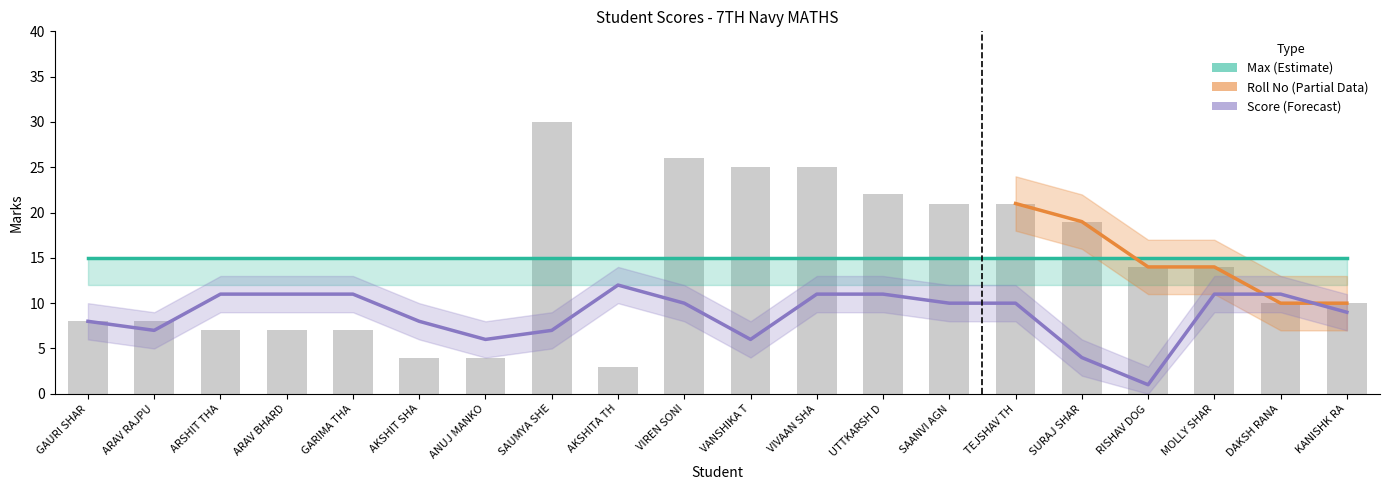

What is the label of the 9th bar from the left?

AKSHITA TH